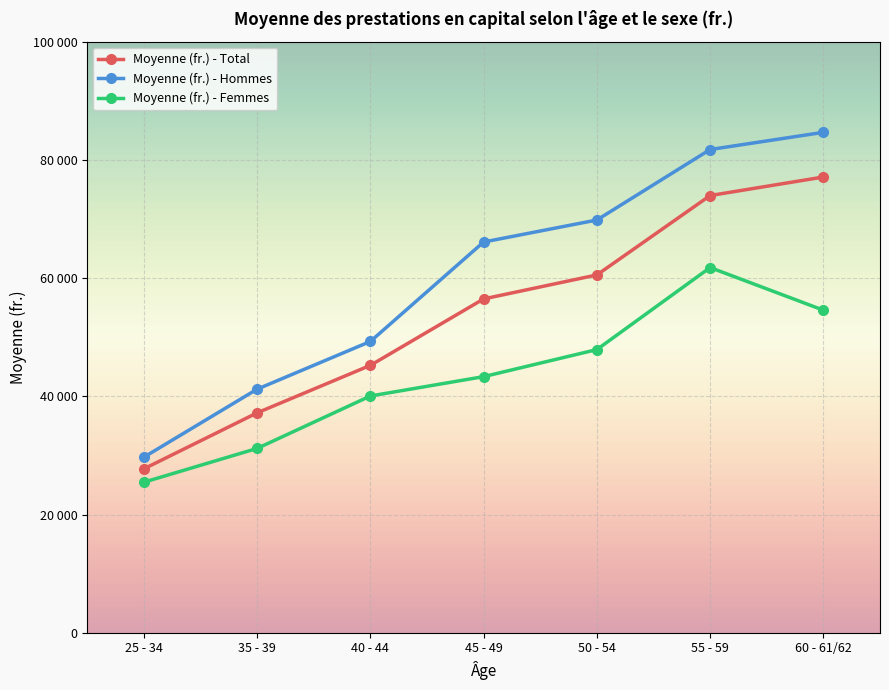

What are all the series names shown in the legend?

Moyenne (fr.) - Total, Moyenne (fr.) - Hommes, Moyenne (fr.) - Femmes